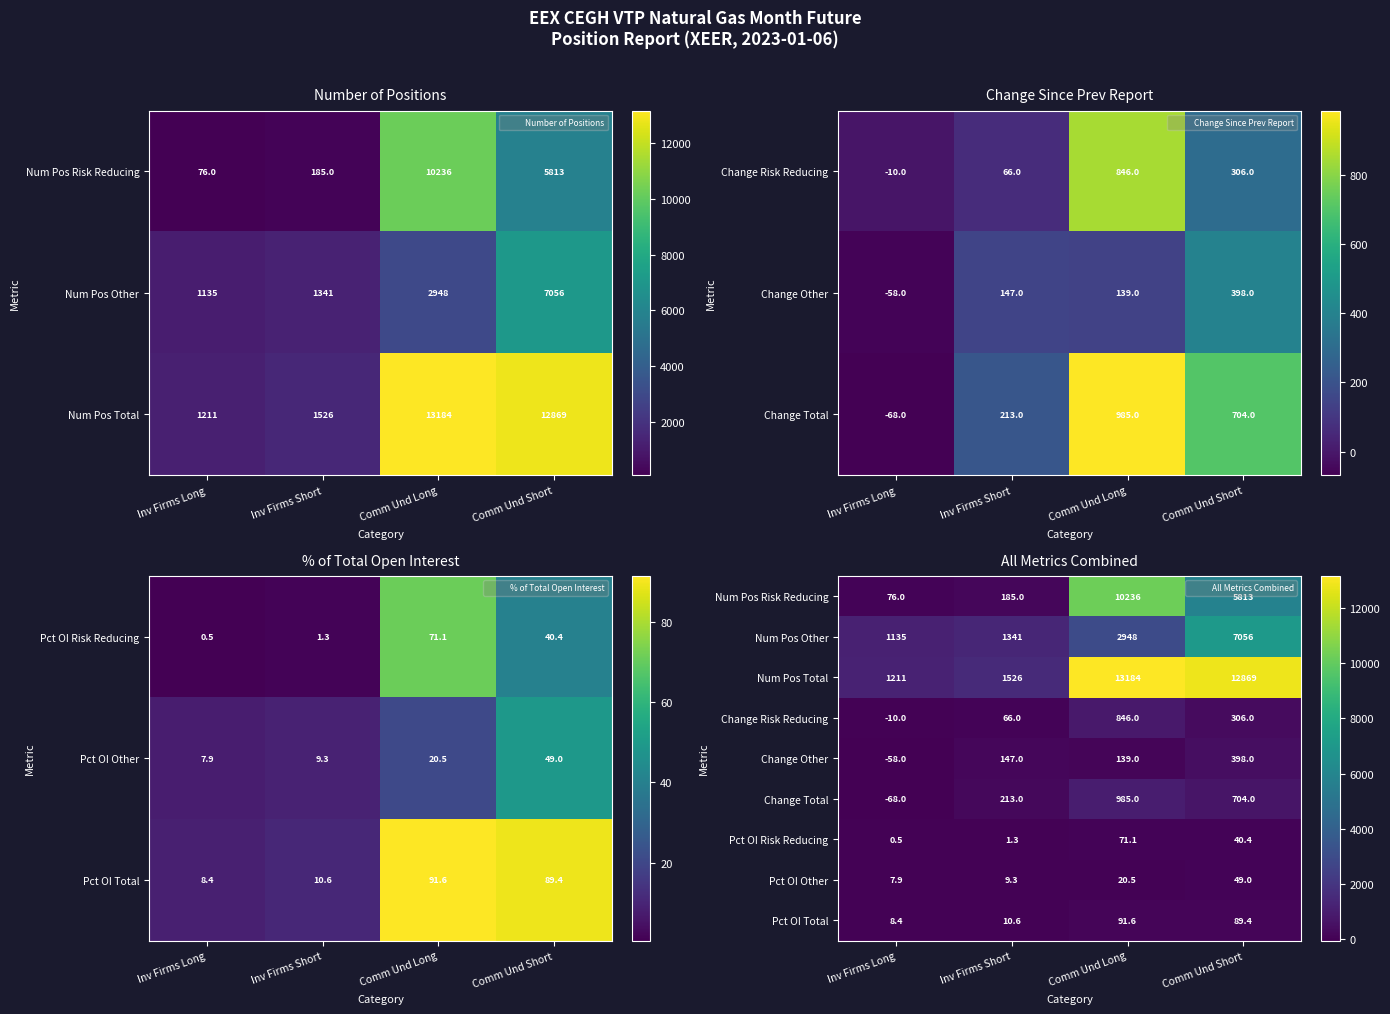

Where does the Pct OI Risk Reducing series first go above 40?

Comm Und Long